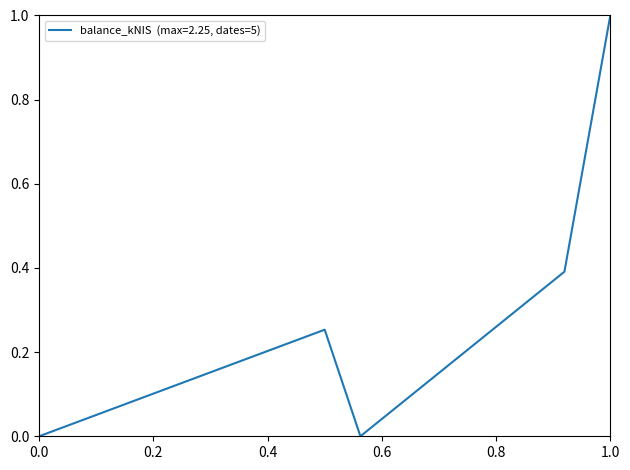

True or false: the data has more than 2 interior local peaks.

False